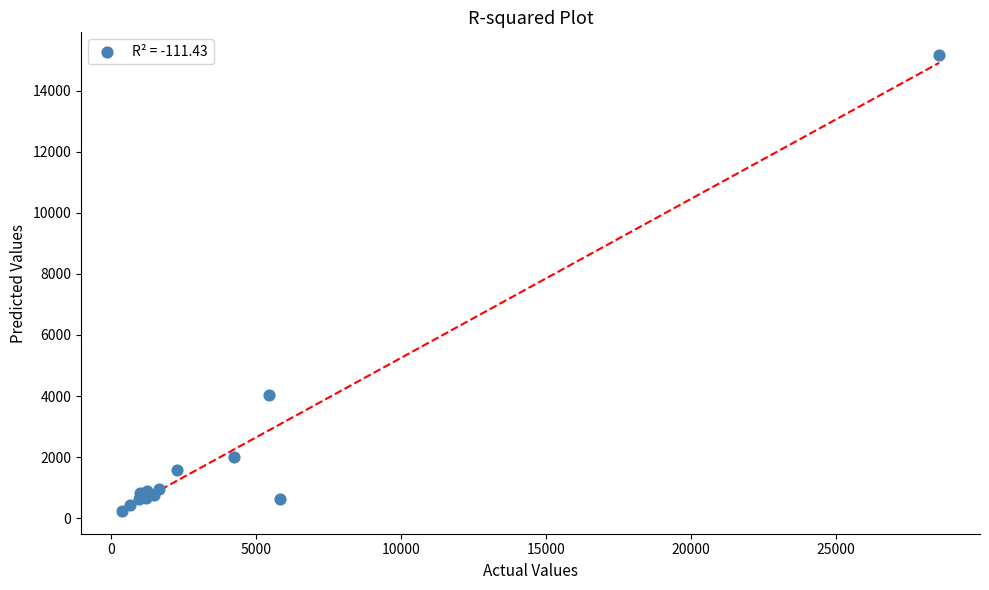

What Y value in the scatter plot is closest to 7706?

4042